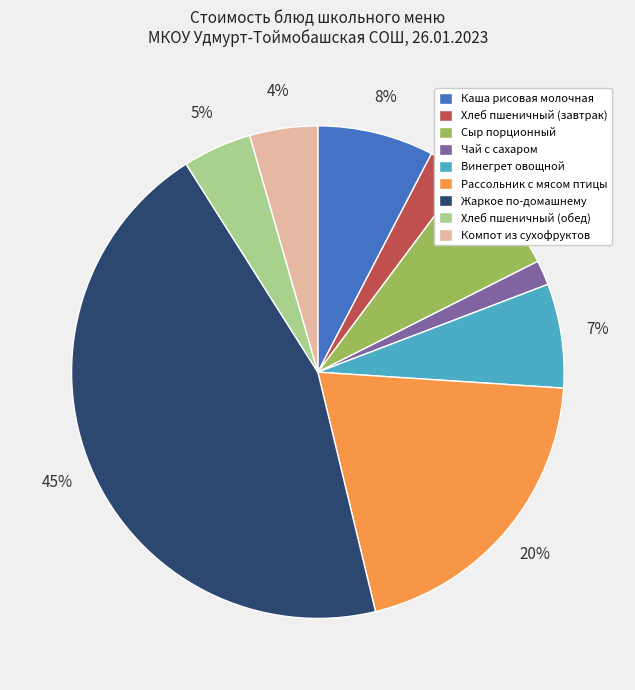

True or false: Винегрет овощной accounts for 12% of the total.

False